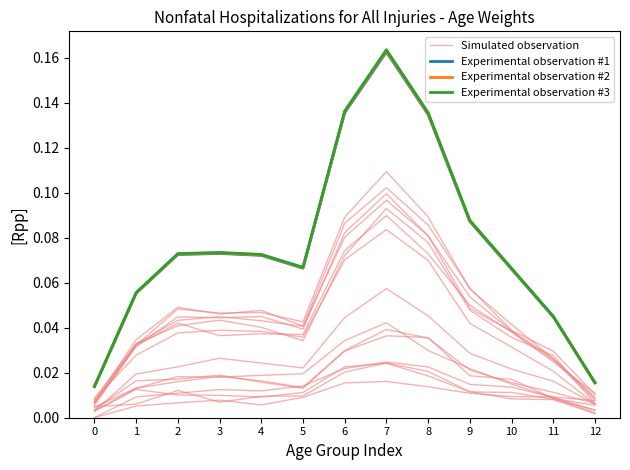

Count the number of data series in this chart.

4